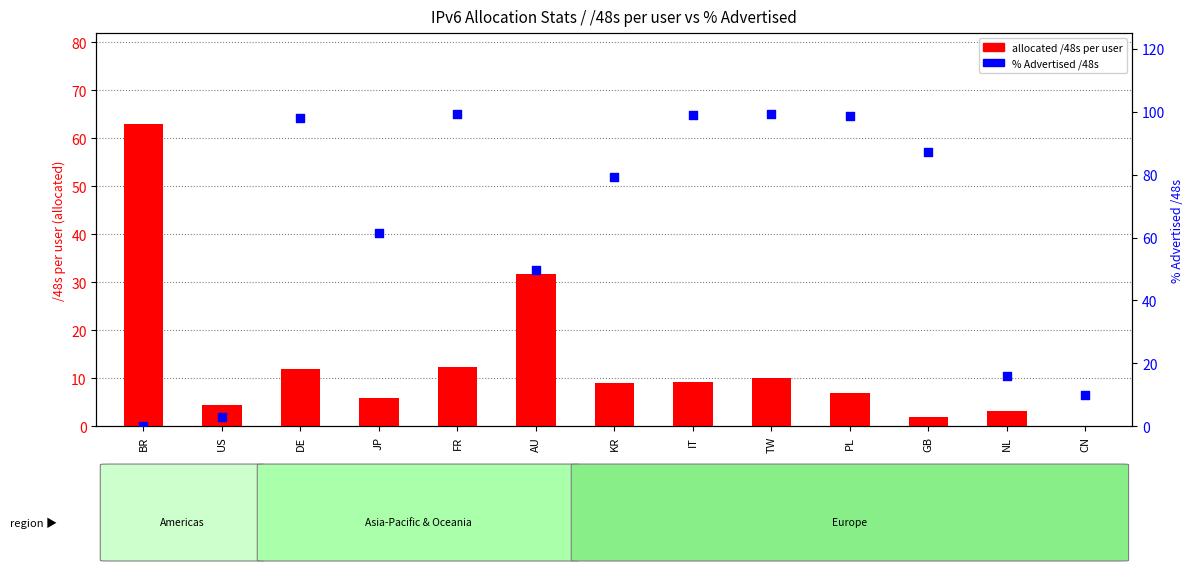

What are all the series names shown in the legend?

allocated /48s per user, % Advertised /48s